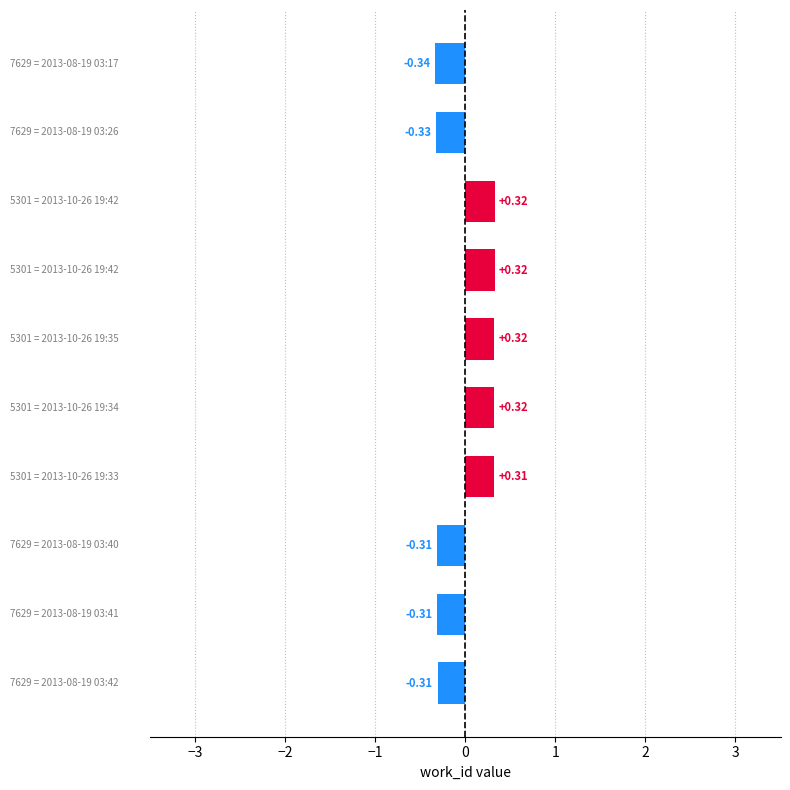

What is the difference between the second highest and minimum values?

0.7